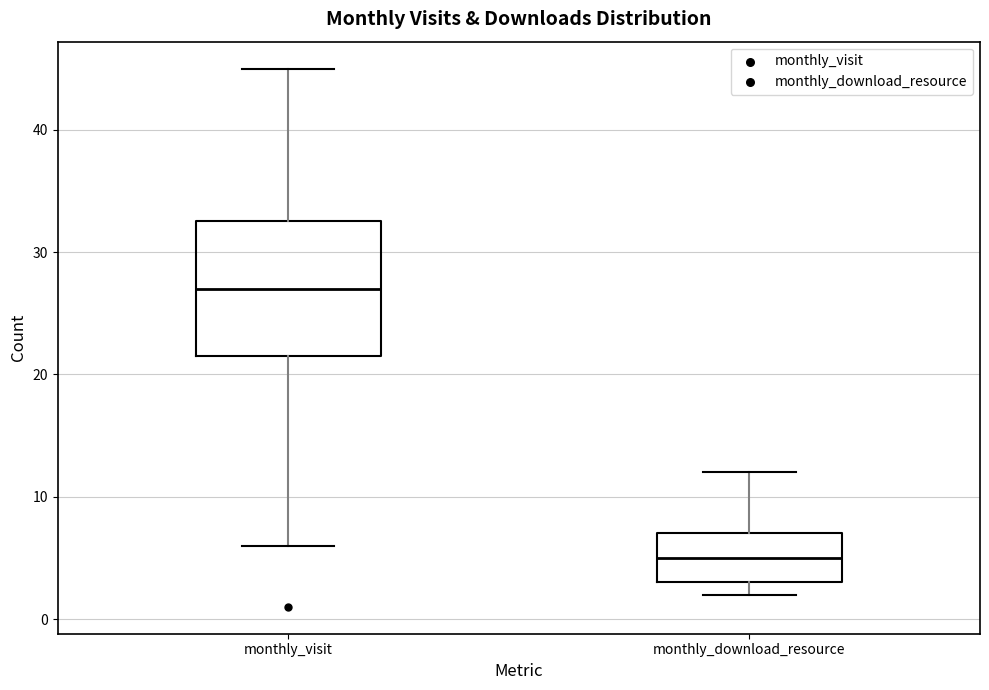

Where is the lower edge of the box for monthly_visit on the y-axis? The values are not printed on the chart, so give them approximately, as read against the axis.

22